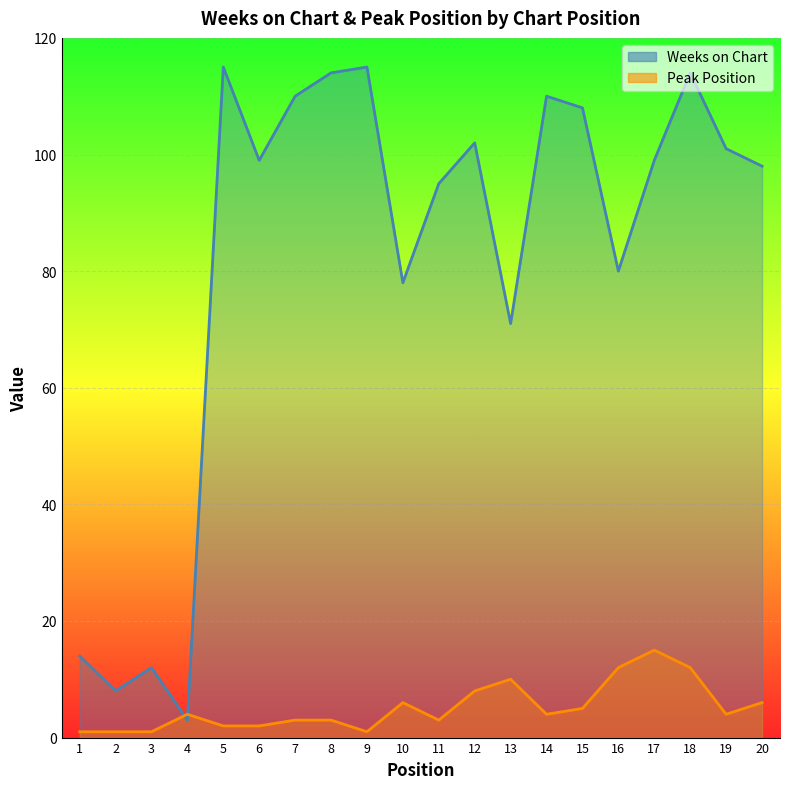

Rank the series by their average value, from highest to lowest.

Weeks on Chart, Peak Position